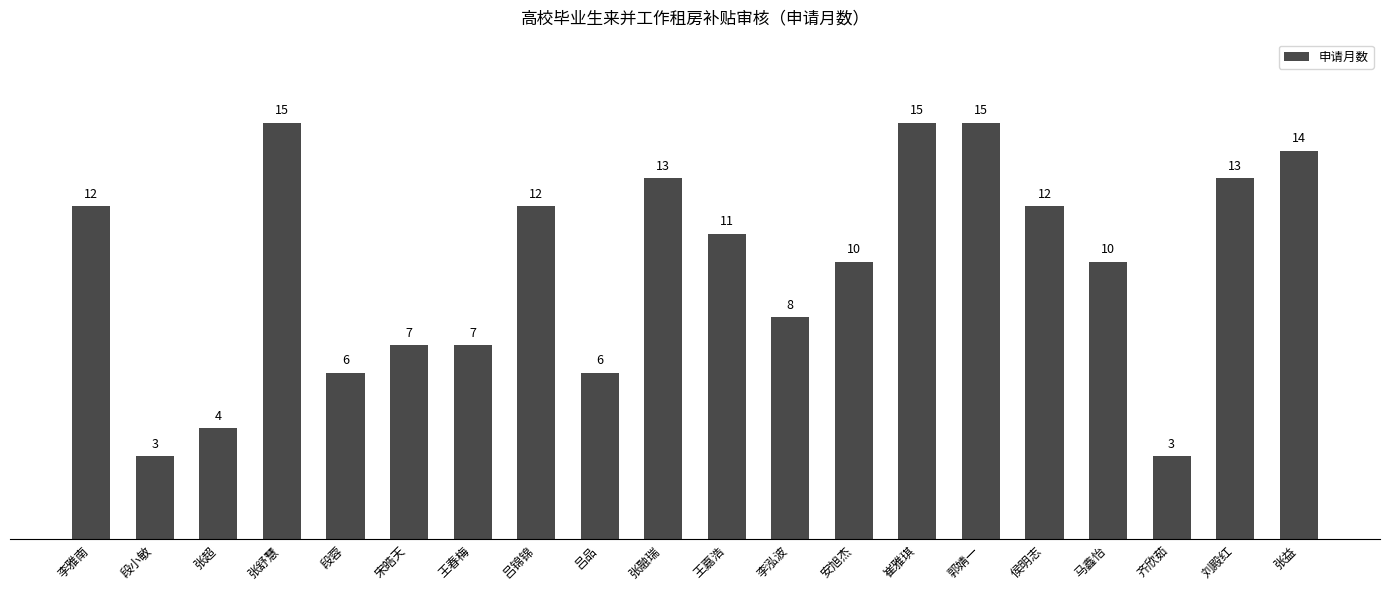

What is the minimum value shown in the chart?

3